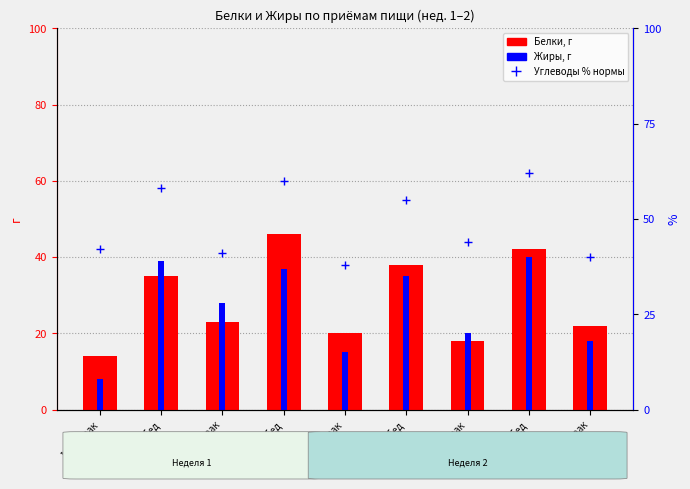

What are all the series names shown in the legend?

Белки, Жиры, Углеводы % нормы